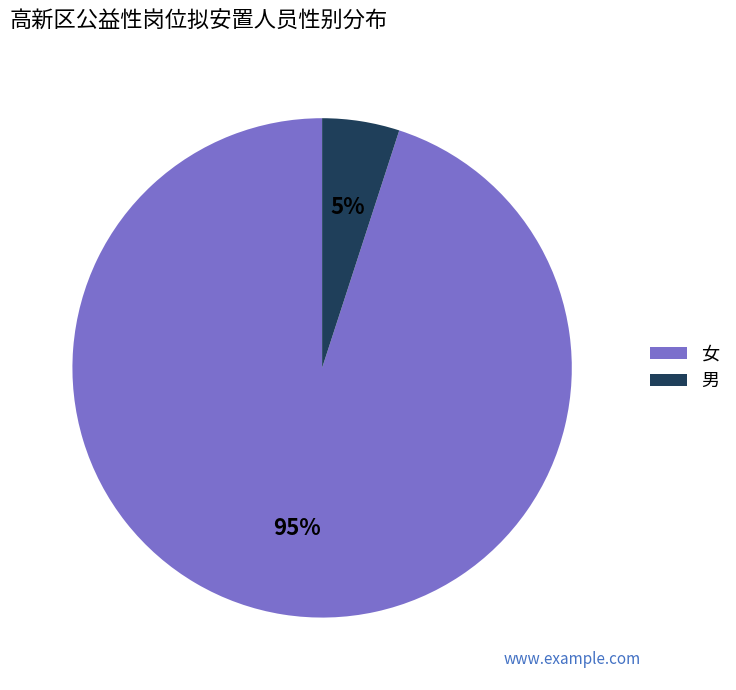

Which has a higher value, 男 or 女?

女